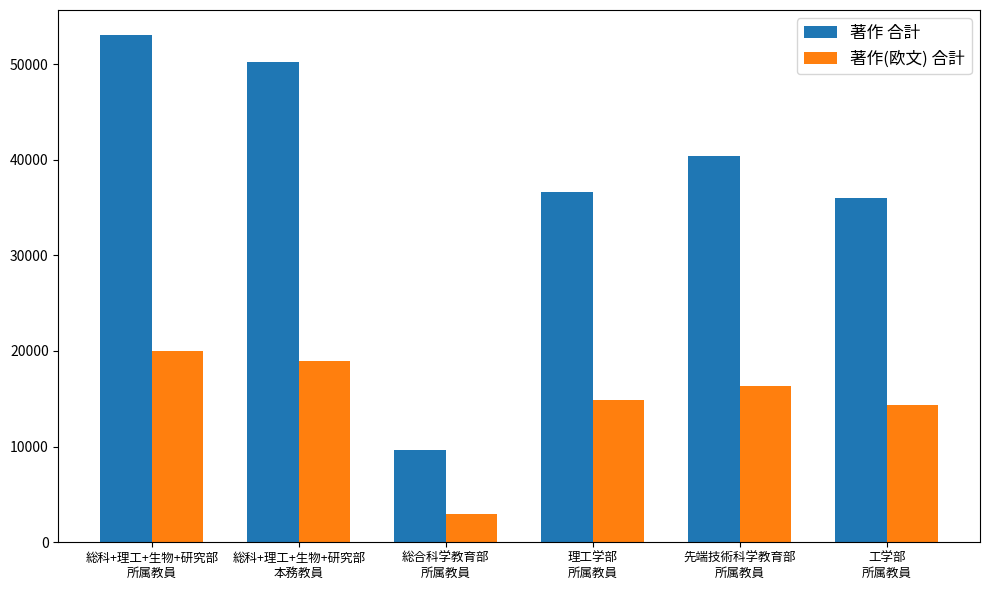

What is the label of the 2nd bar from the right?

先端技術科学教育部
所属教員